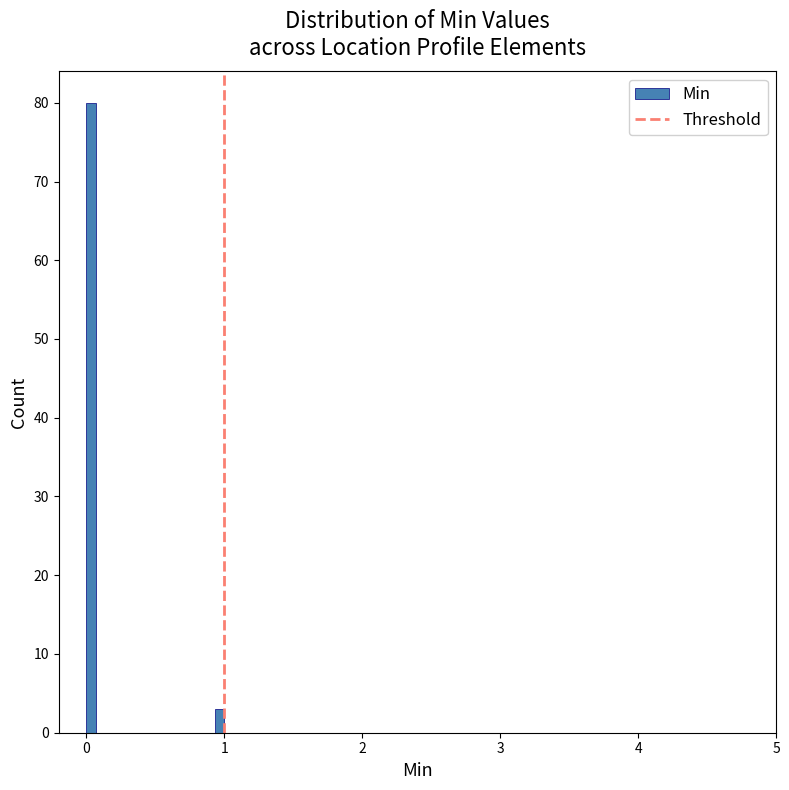

Read against the x-axis, roughly where is the centre of the tallest bar?

0.0